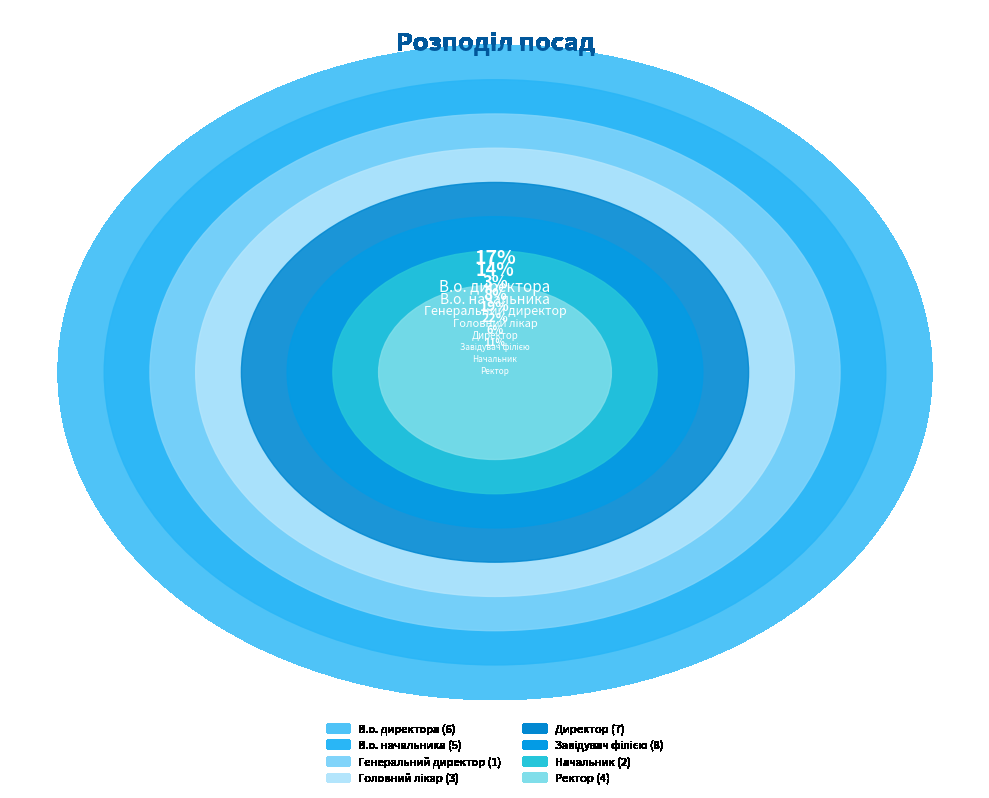

To the nearest percent, what is the difference between the largest and smallest slice percentages?

19%